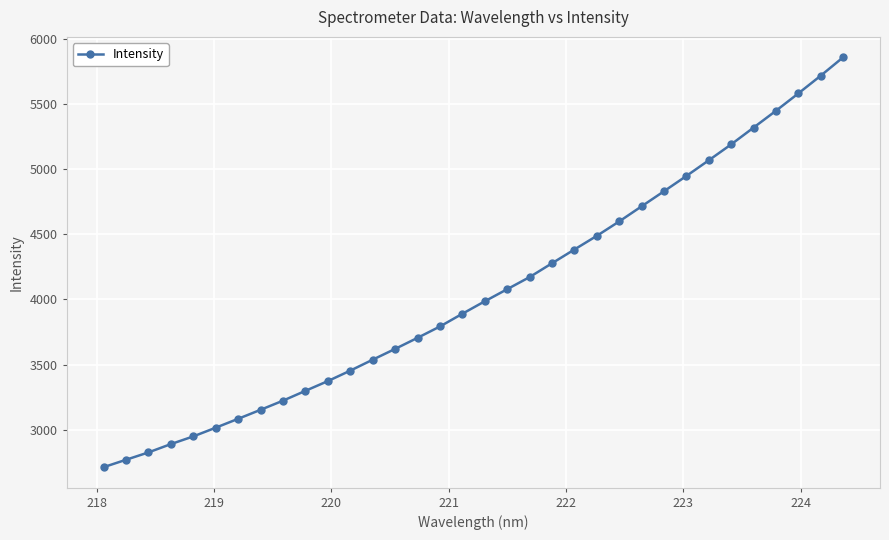

How many data points are less than 3986?

17